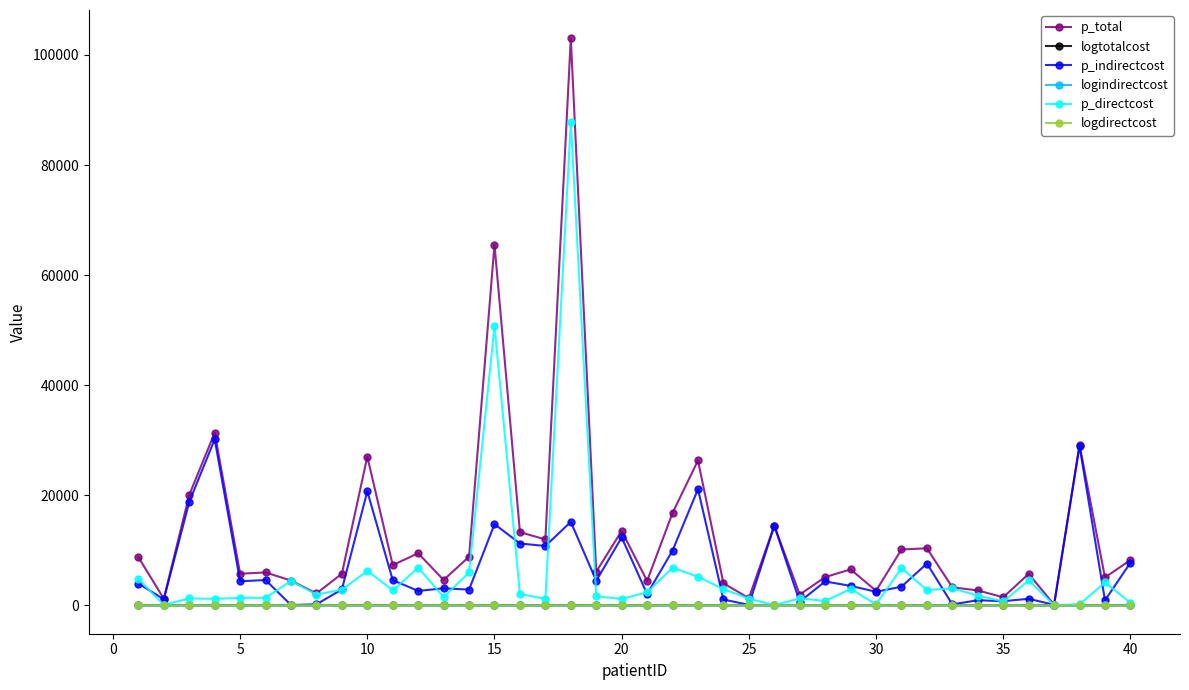

Which series has the largest total across all categories?

p_total